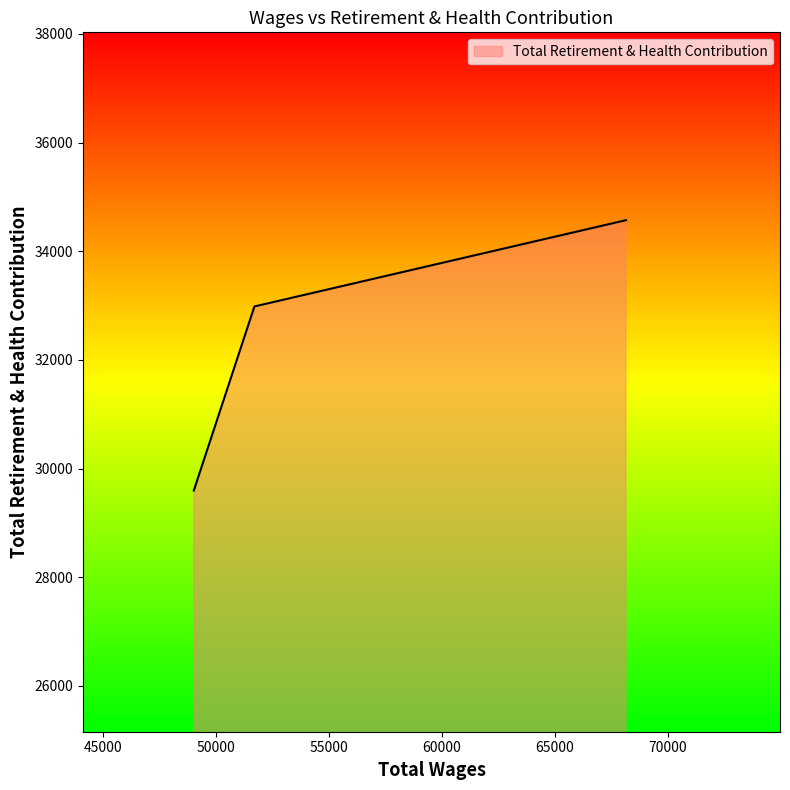

What is the greatest value displayed?

34572